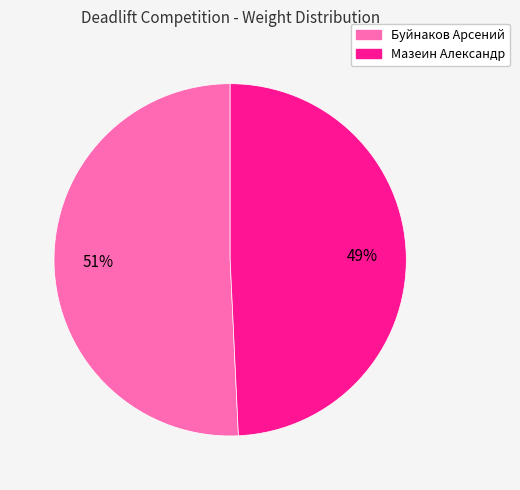

Approximately how many times larger is the value at Буйнаков Арсений compared to Мазеин Александр?

1.0